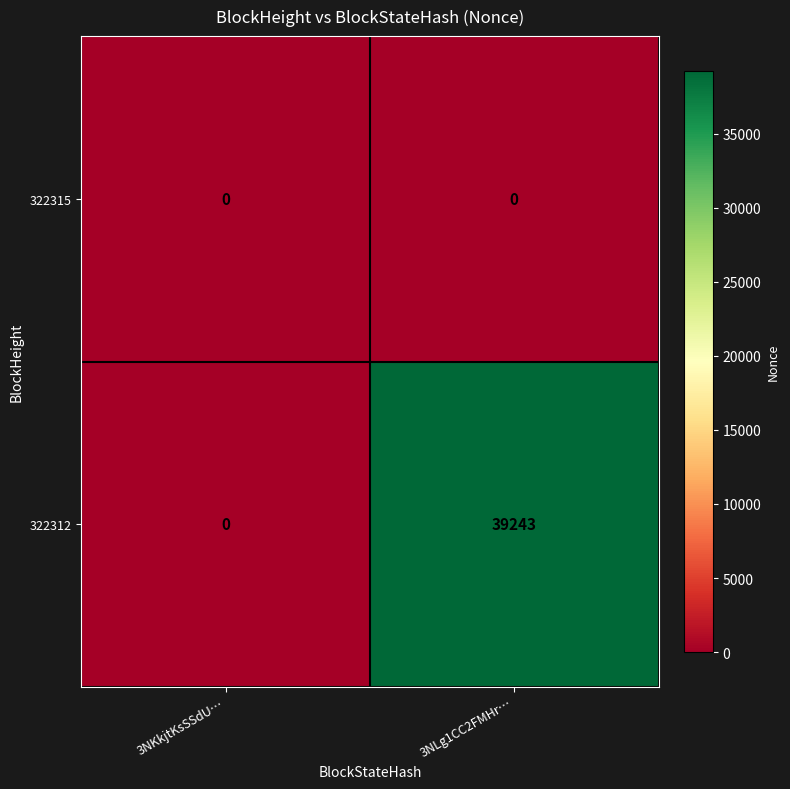

At which category is the sum across all series the highest?

3NLg1CC2FMHr…